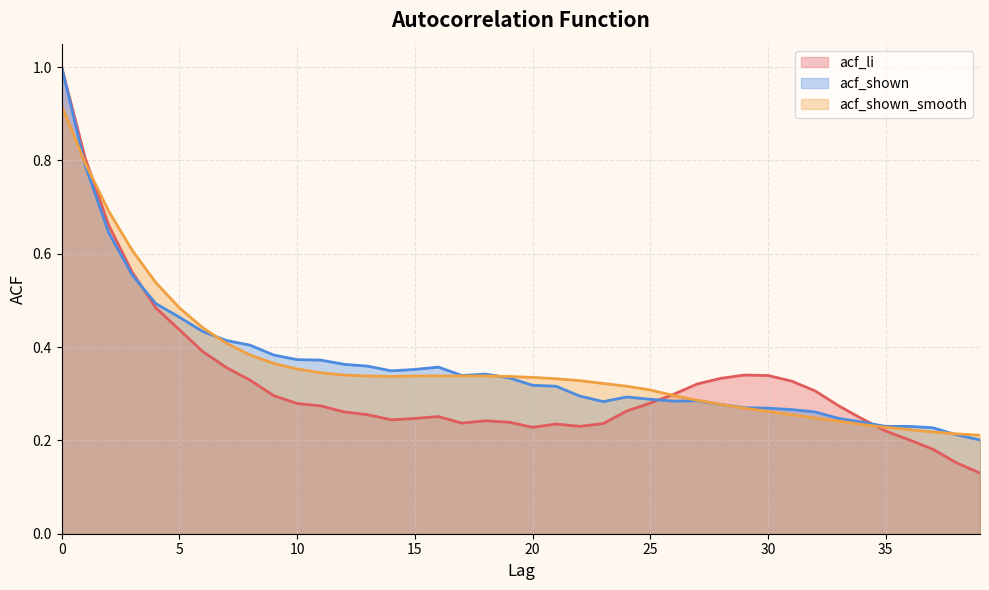

True or false: acf_shown_smooth has more than 0 interior local peaks.

False